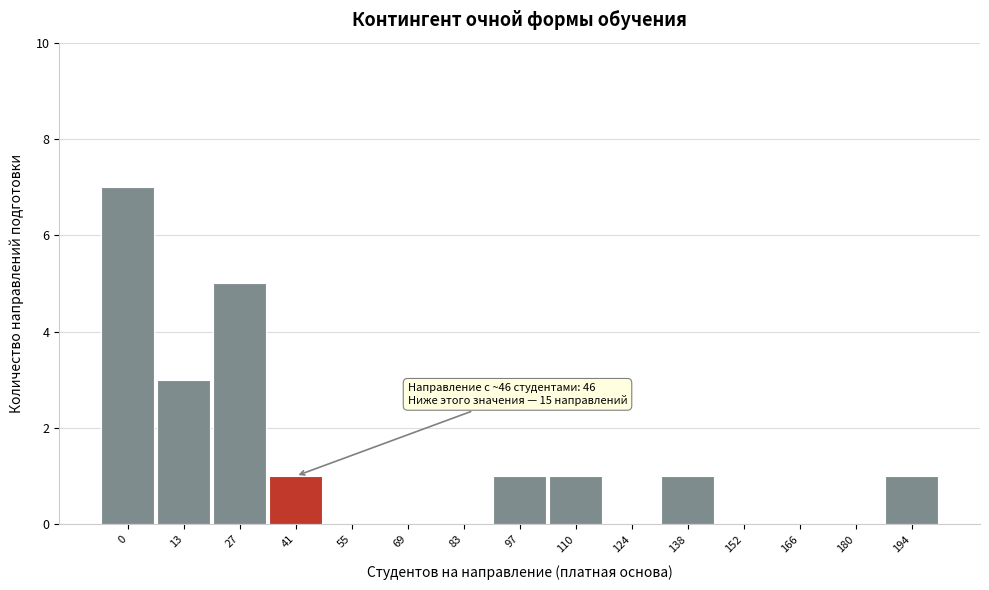

Reading right to left, extract all data points from this chart.

194=1	180=0	166=0	152=0	138=1	124=0	110=1	97=1	83=0	69=0	55=0	41=1	27=5	13=3	0=7